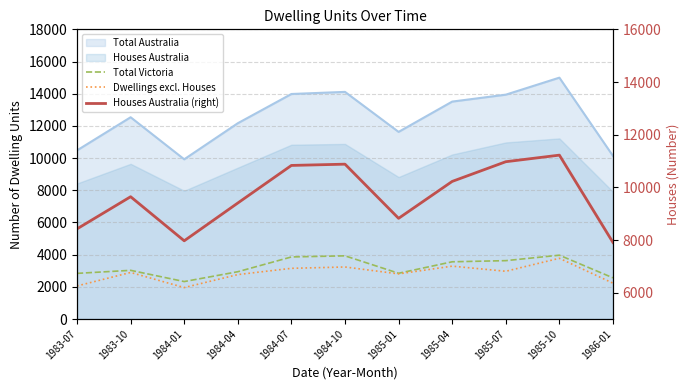

True or false: Dwellings excl. Houses has a value of 3389 at 1986-01.

False